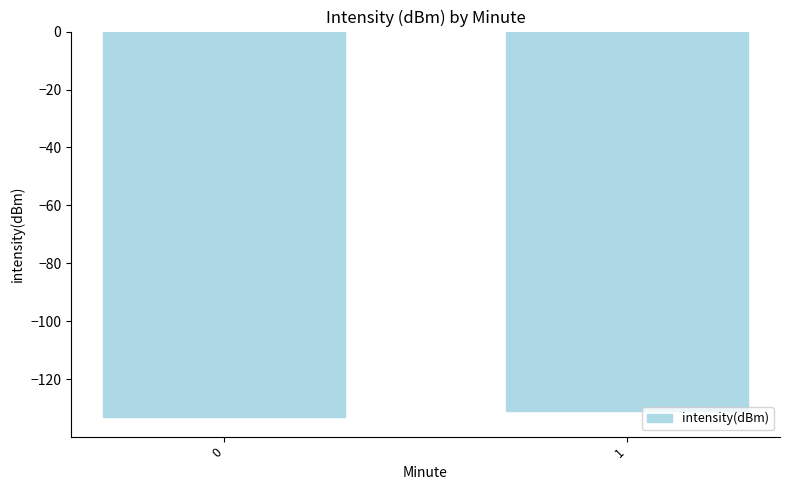

What is the difference between the values at 1 and 0?

2.2